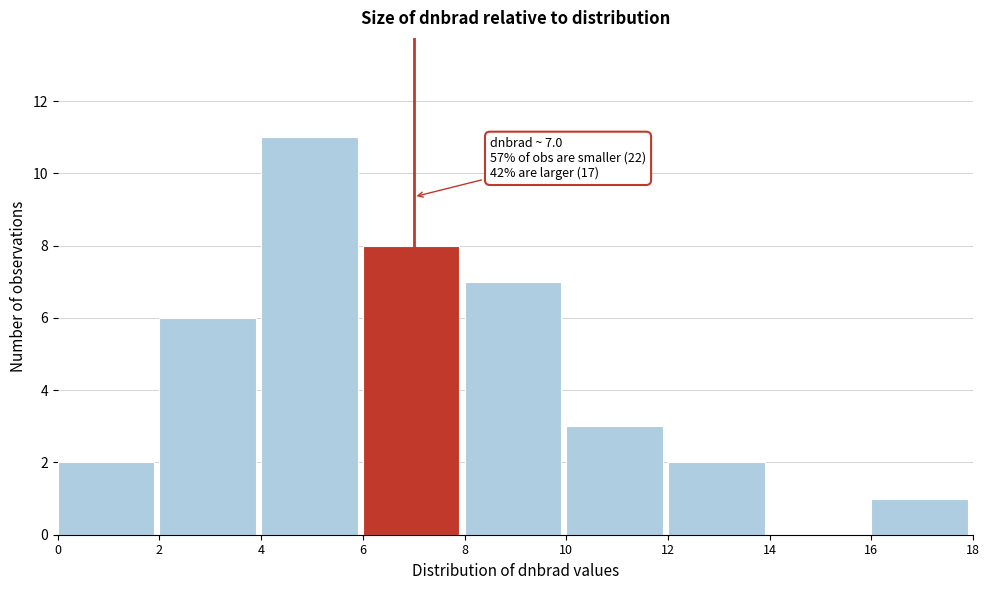

Which range on the x-axis has the tallest bar?

4 to 6